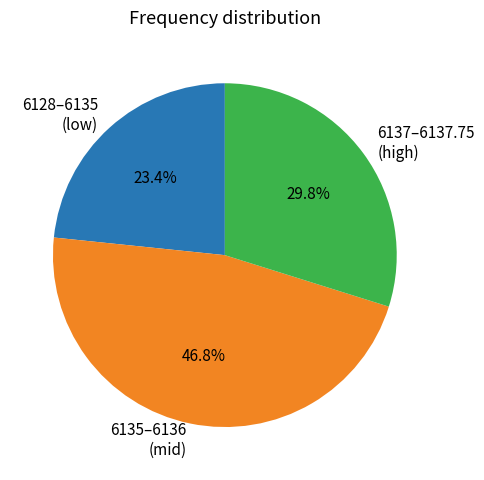

Approximately how many times larger is the value at 6137–6137.75 (high) compared to 6128–6135 (low)?

1.3